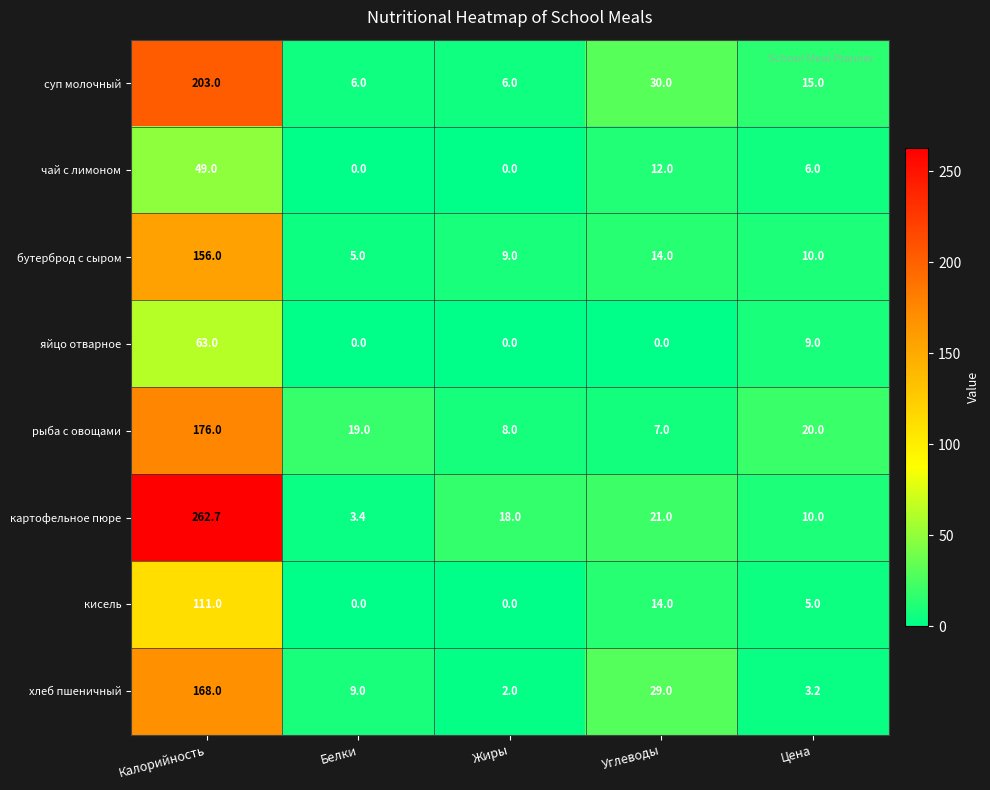

At which category is the sum across all series the highest?

Калорийность